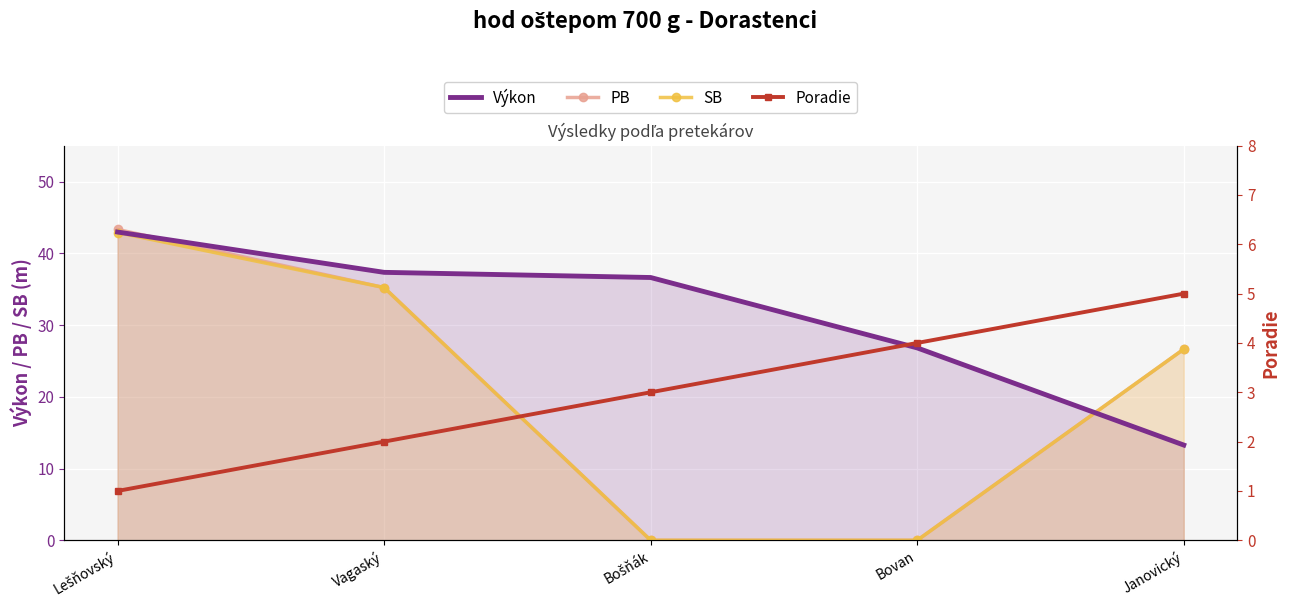

What position from the left is Janovický?

5